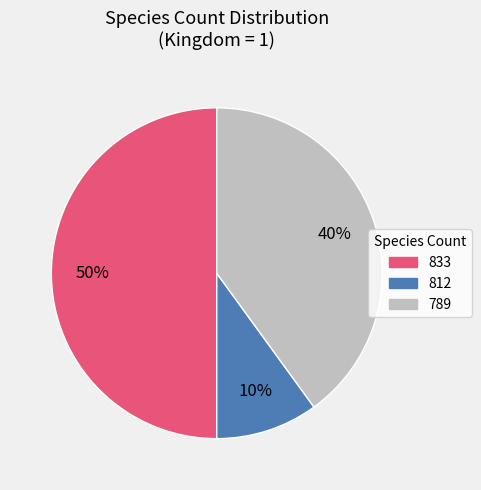

Do 812 and 833 together represent more than half of the pie?

Yes